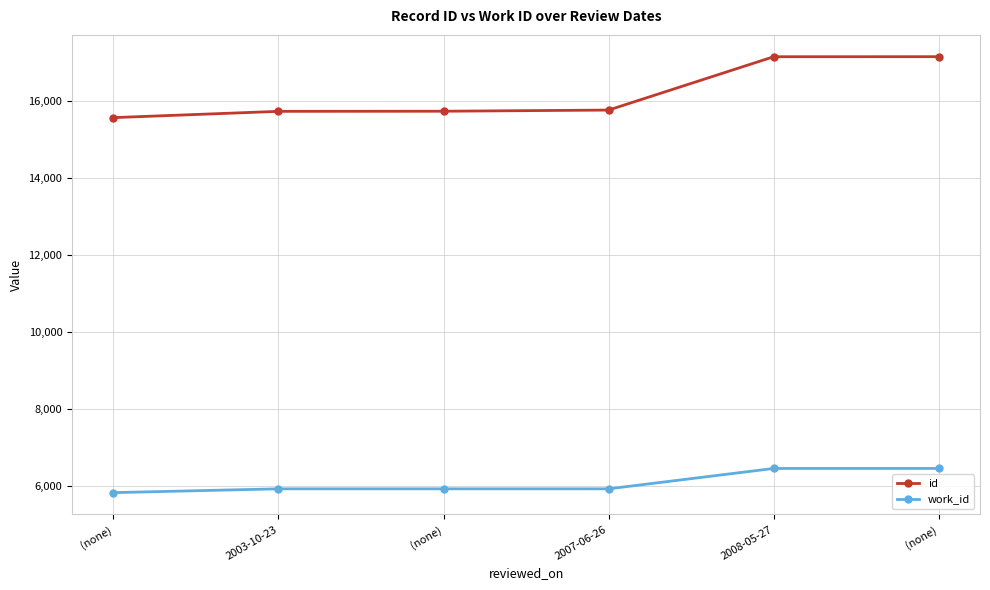

Count the number of categories in the chart.

6